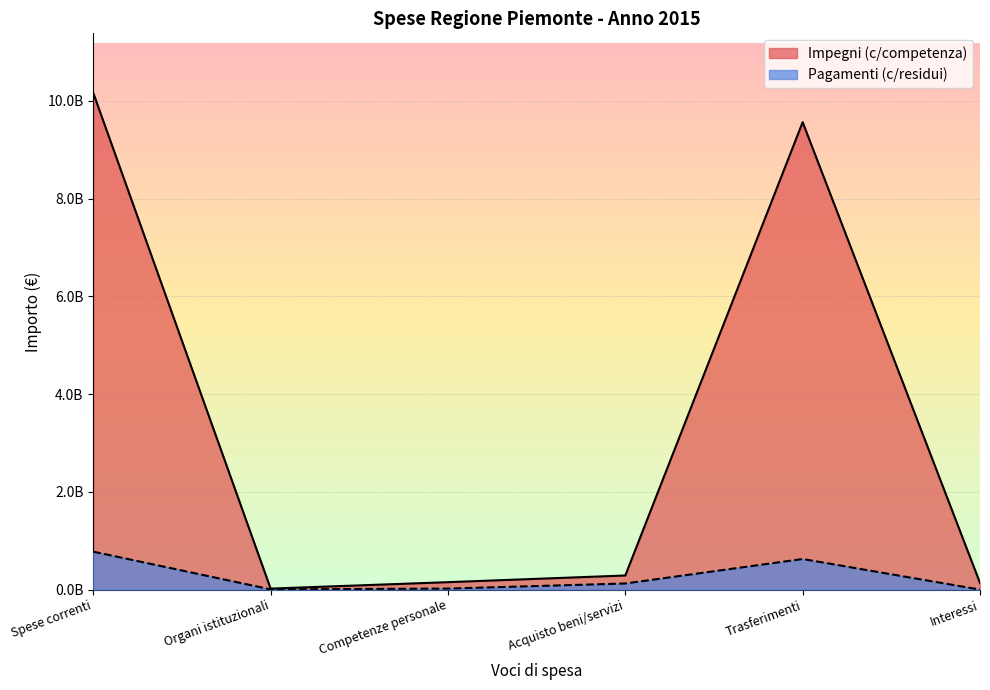

Is the value of Impegni (c/competenza) at Competenze personale greater than the value of Pagamenti (c/residui) at Spese correnti?

No